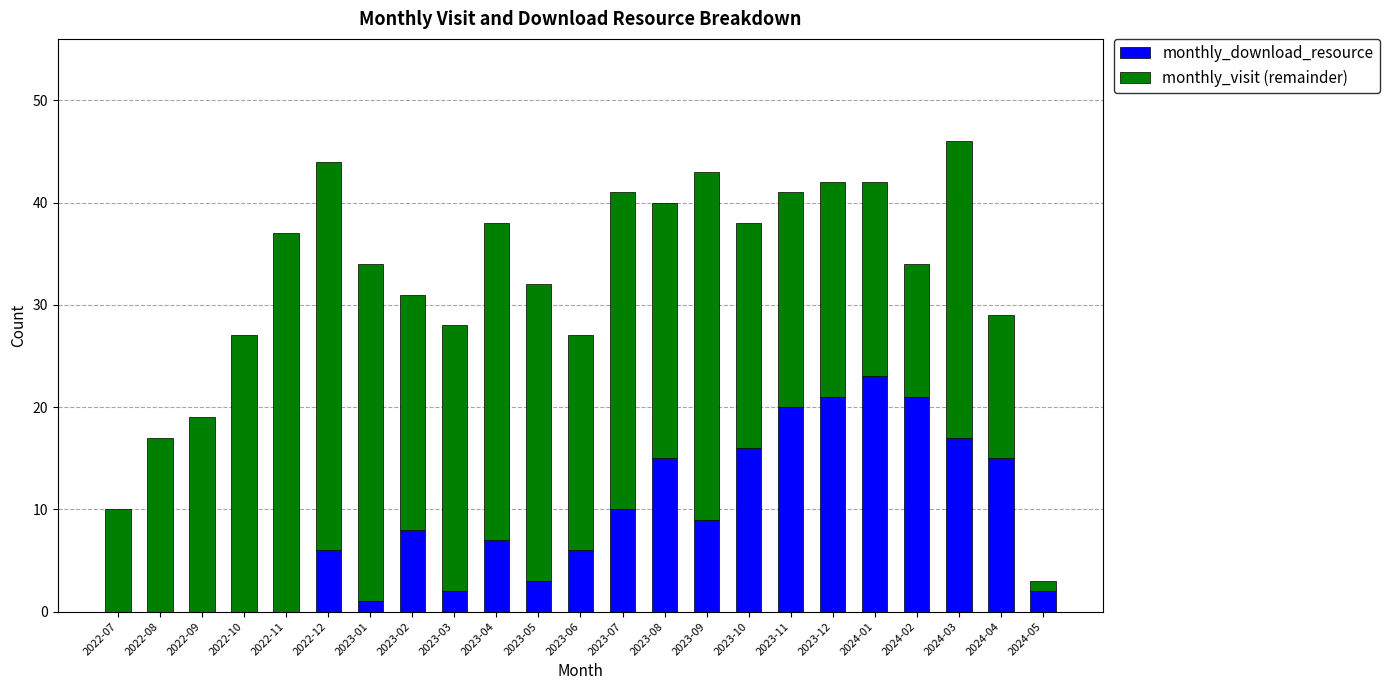

What is the maximum value for monthly_download_resource?

23